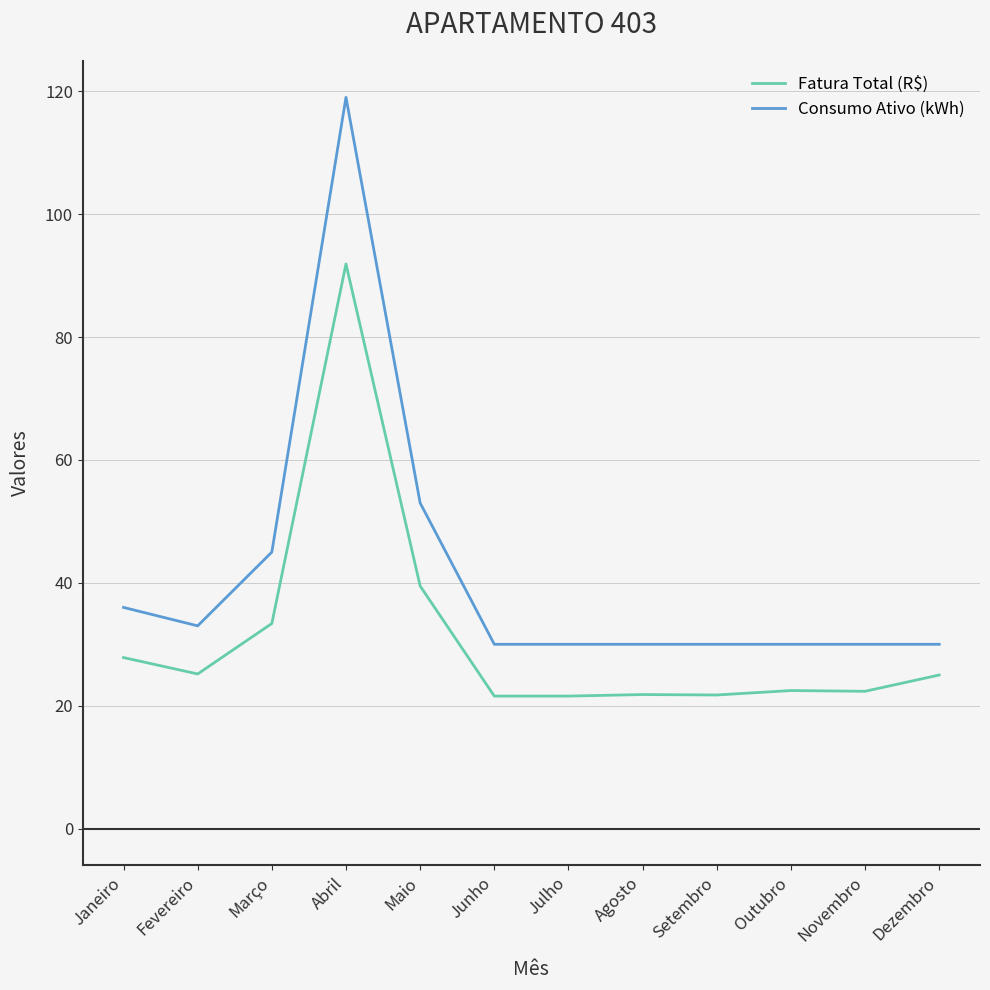

What are all the series names shown in the legend?

Fatura Total (R$), Consumo Ativo (kWh)